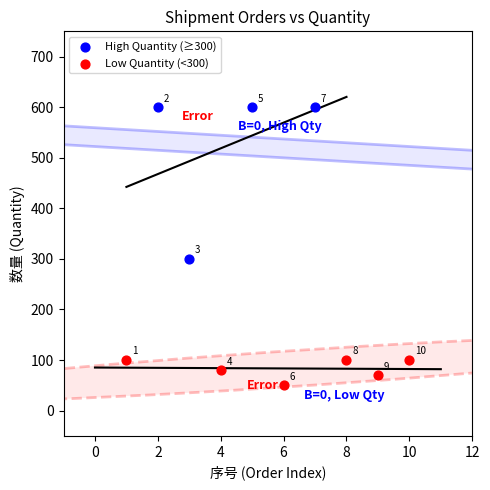

Which series contains the highest Y value?

High Quantity (≥300)